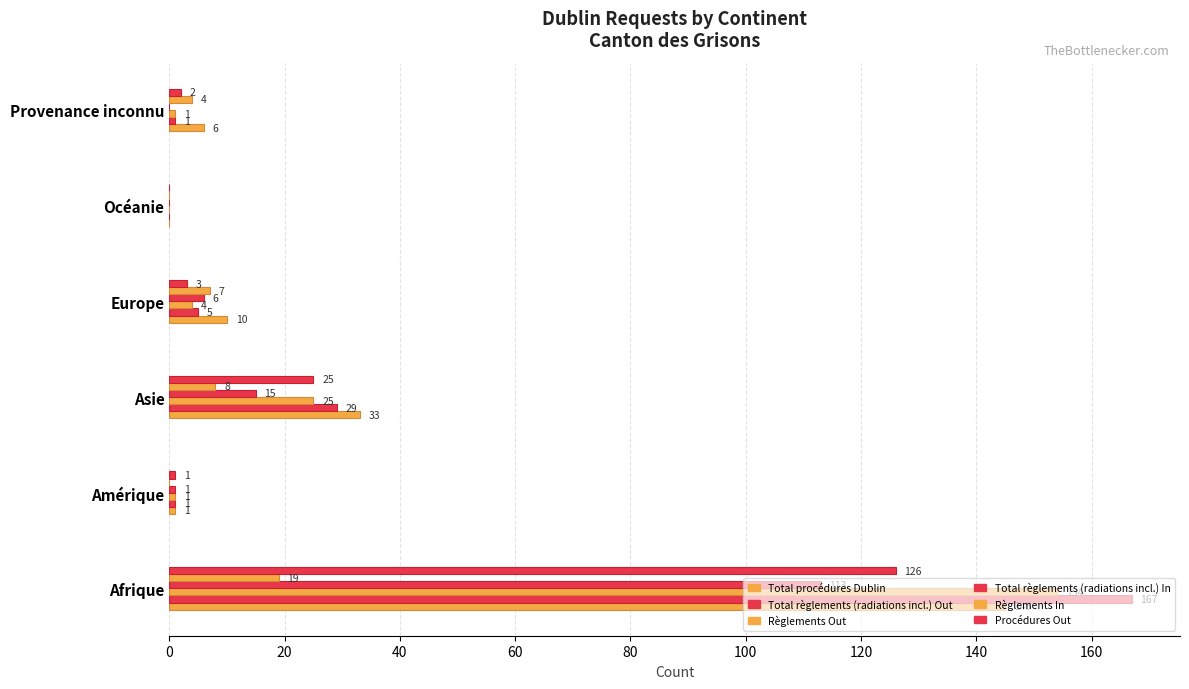

How many distinct data groups are displayed?

6